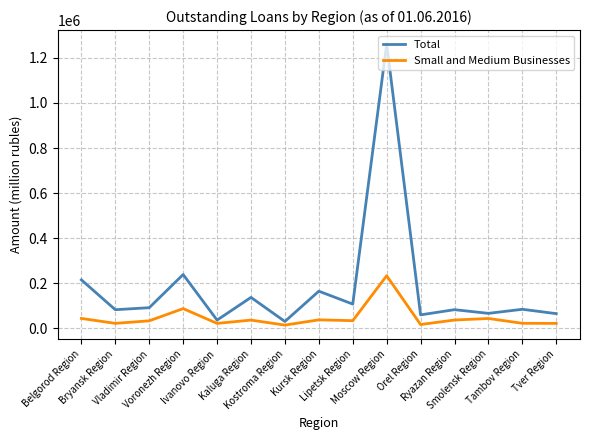

Which series has the largest range (max minus min)?

Total